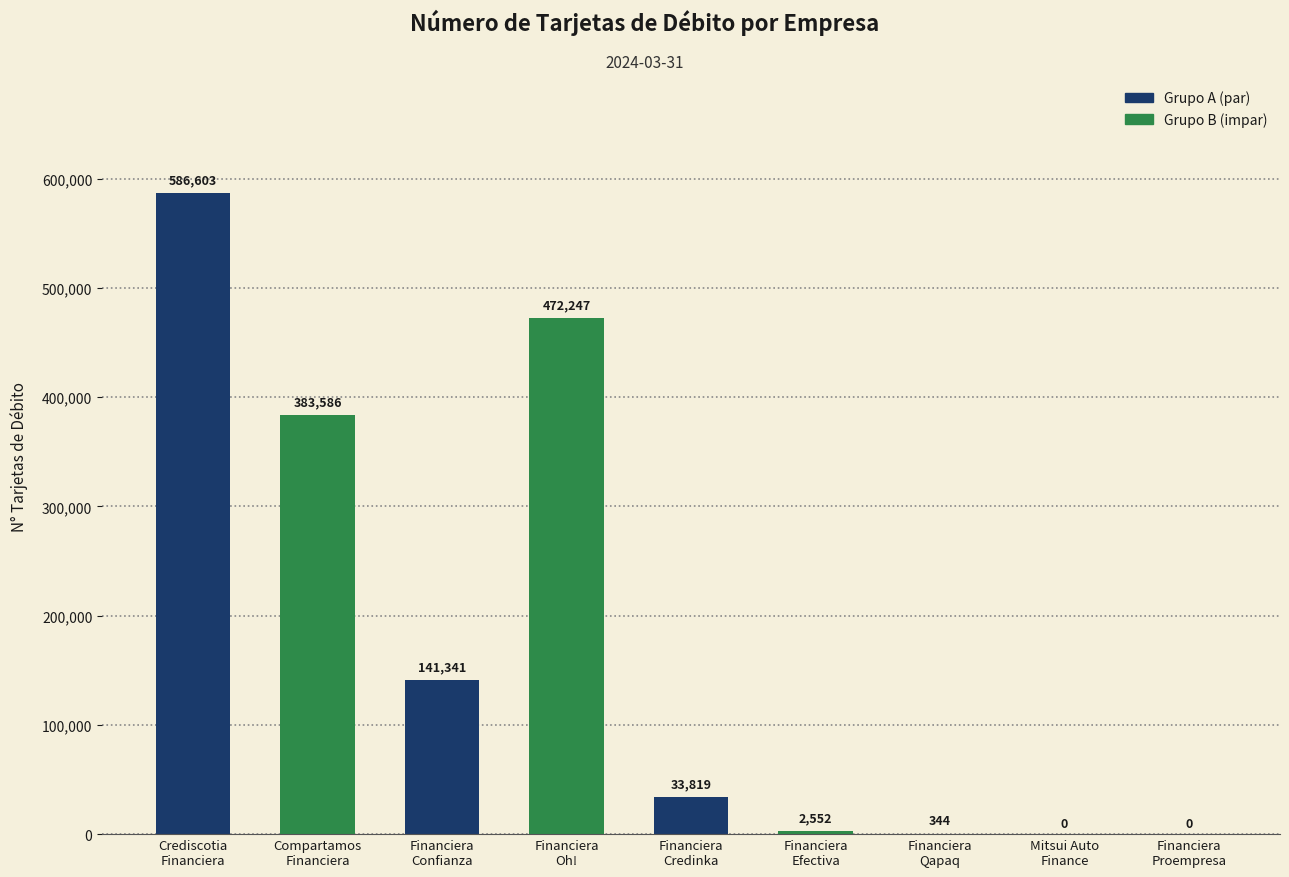

Where is the data nearest to the value 293301?

Compartamos
Financiera